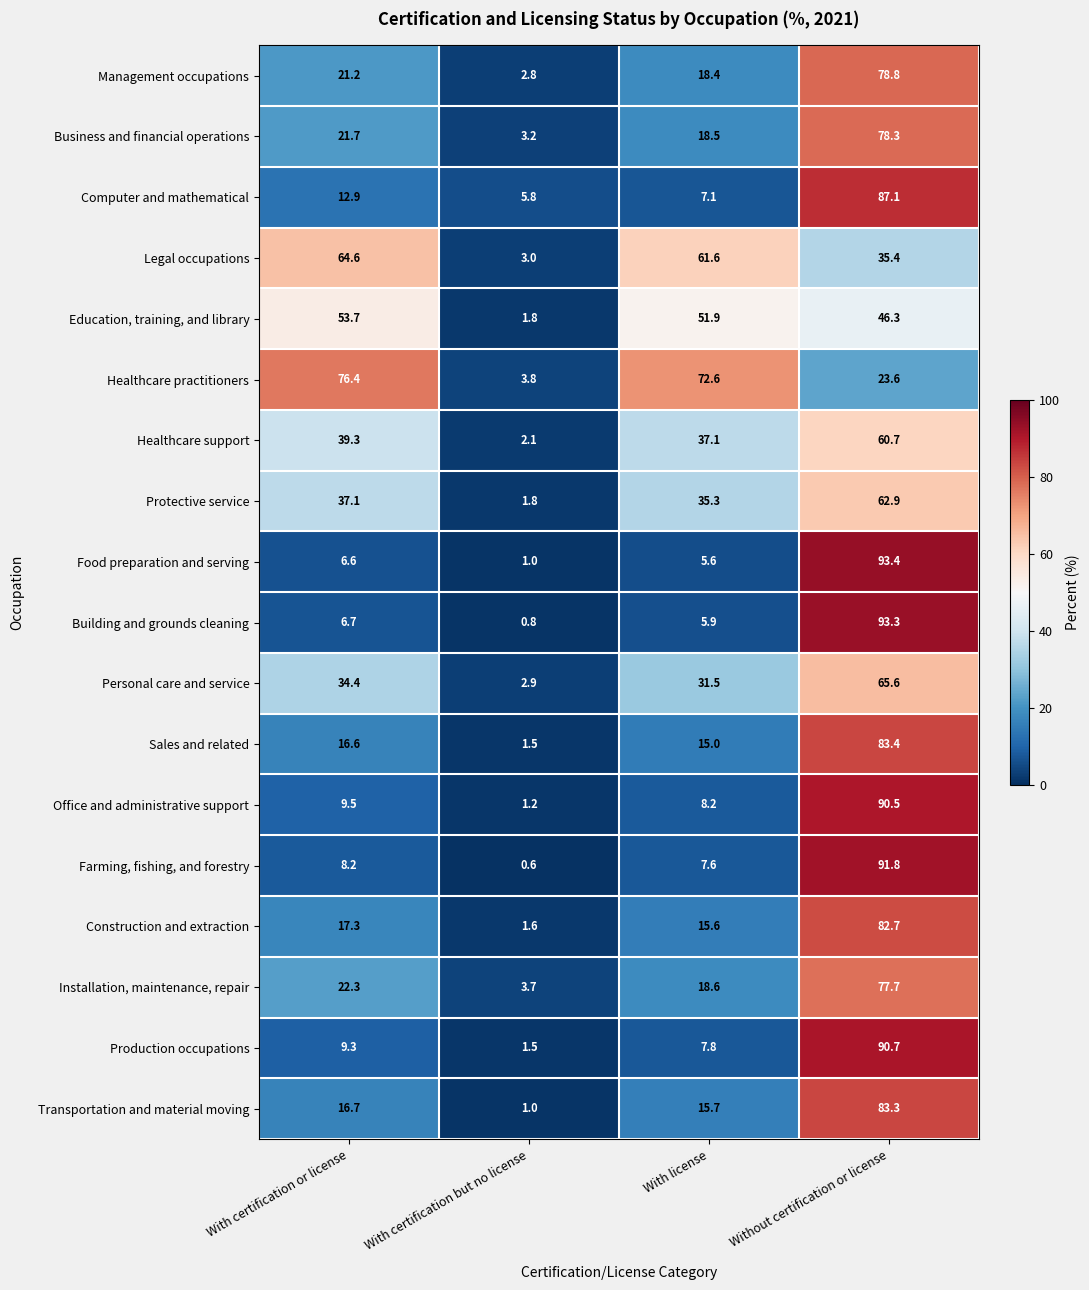

At which label is Food preparation and serving closest to 47?

With certification or license